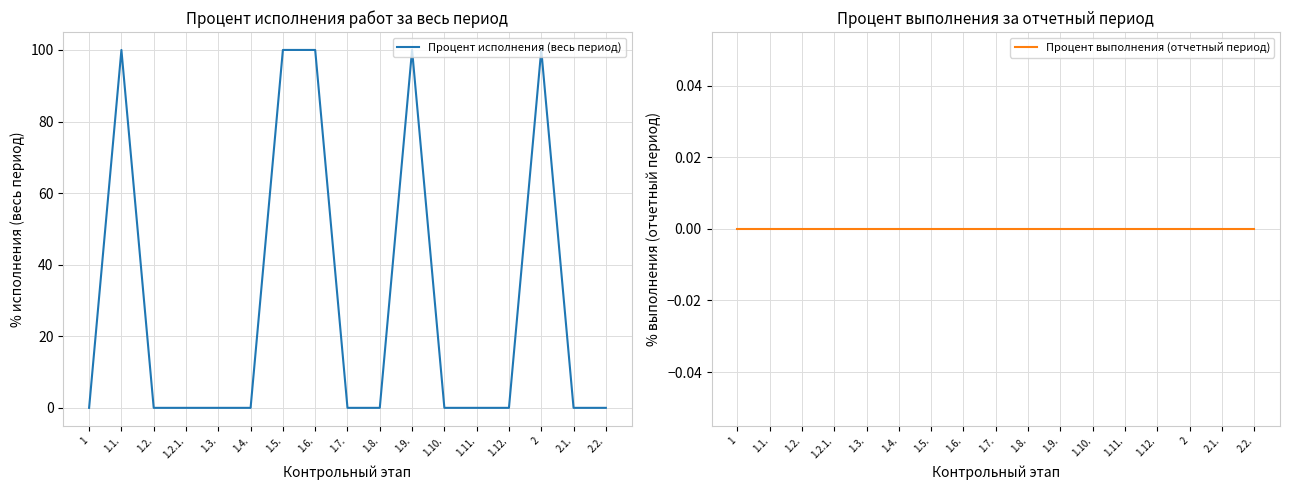

Is this an area chart (filled region under the line)?

No